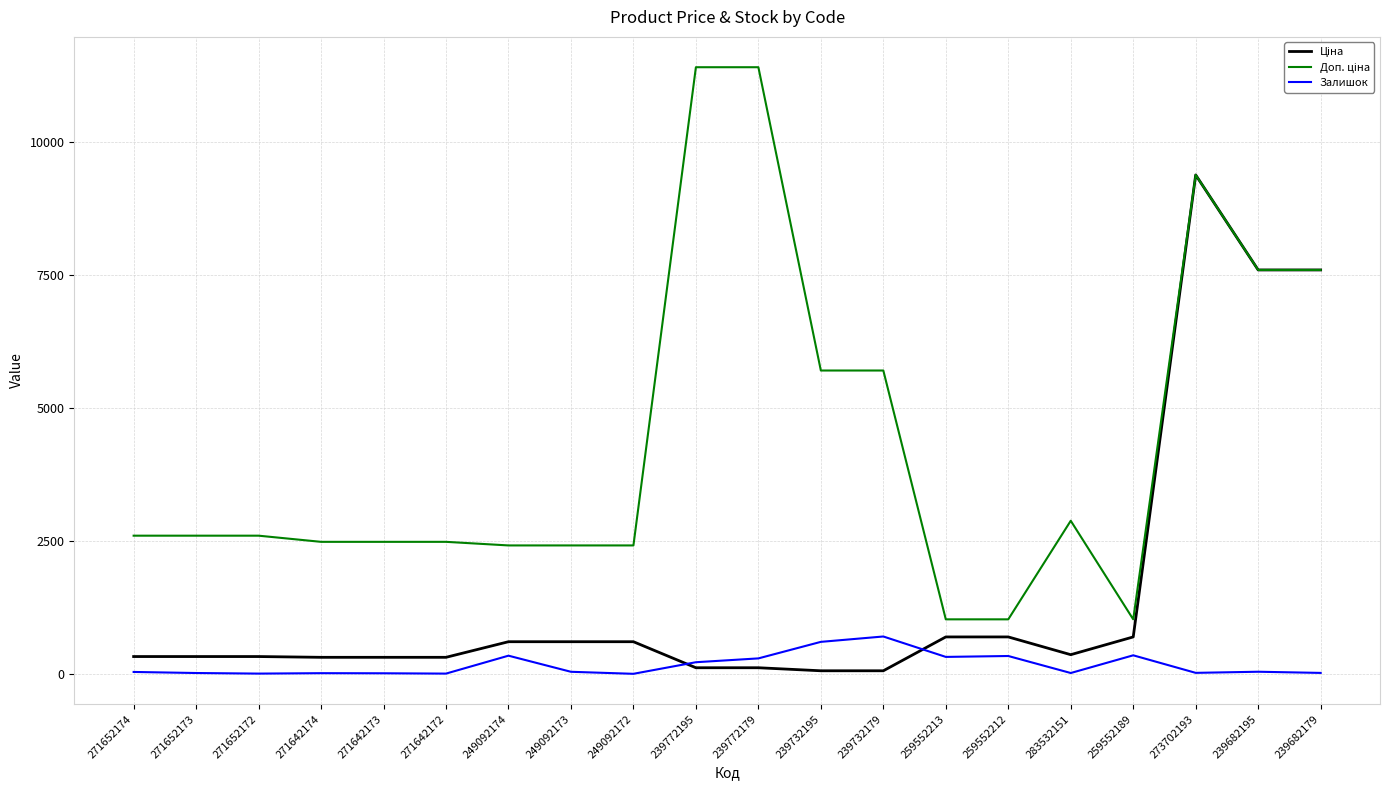

What is the maximum value shown in the chart?

11410.0